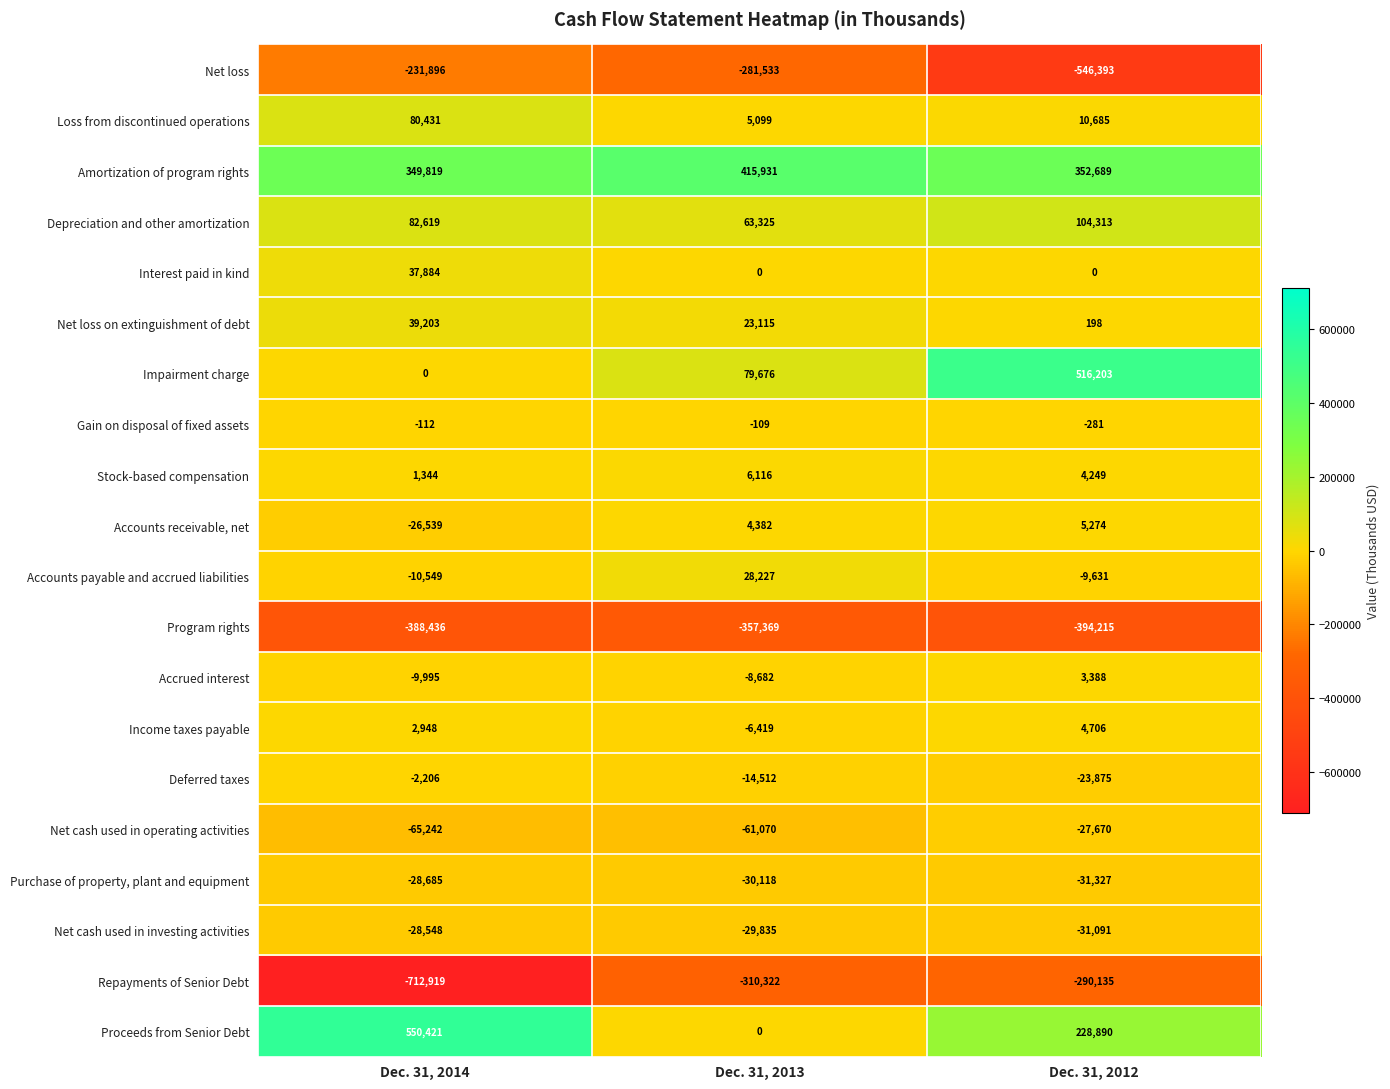

What is the difference between the maximum and minimum values in the Accrued interest series?

13383